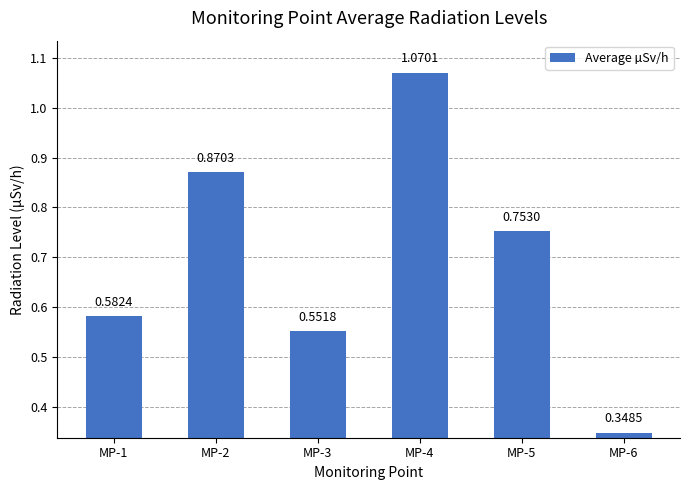

What is the sum of all values?

4.2